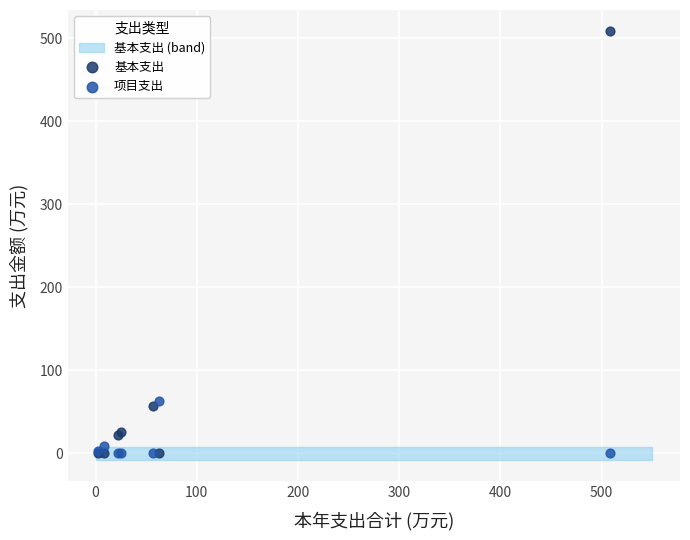

In the 基本支出 series, what Y value is closest to 254?

57.0